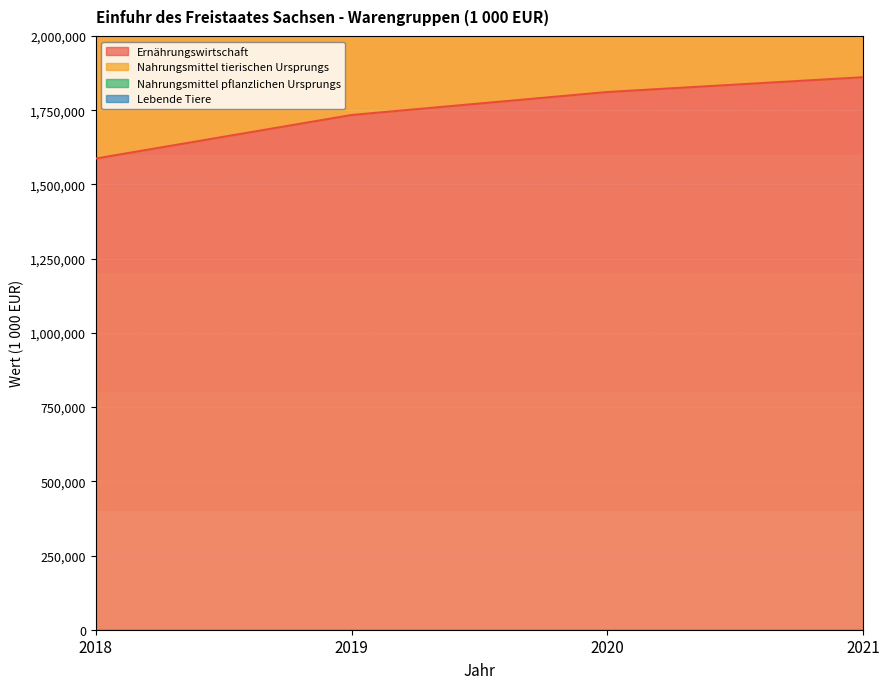

True or false: Ernährungswirtschaft and Nahrungsmittel pflanzlichen Ursprungs intersect in this chart.

False